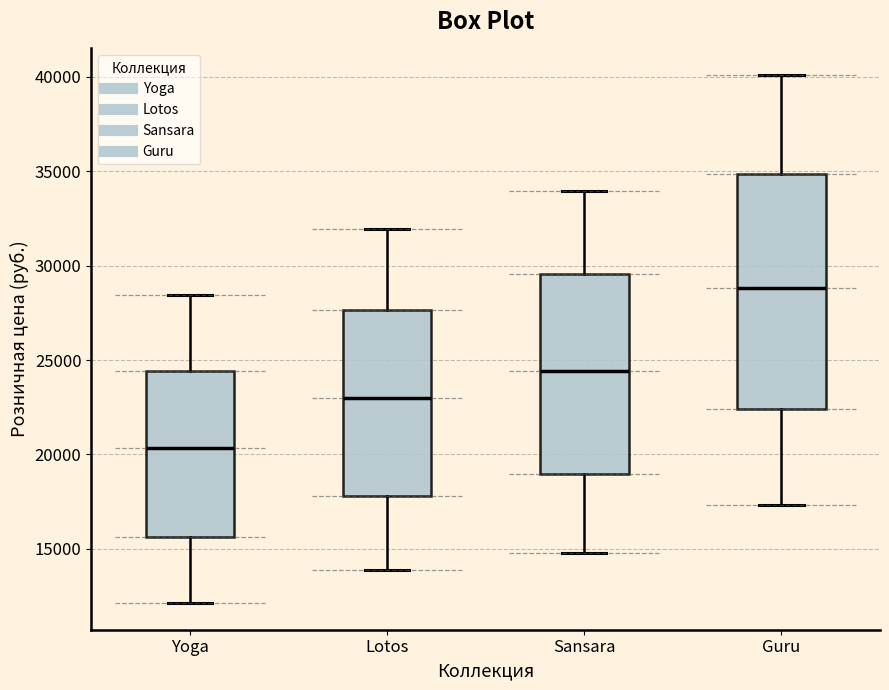

Reading left to right, transcribe this box plot: for each box, give where its median line is, the range the box spans, and where its two whiskers end, as read against the y-axis. The values are not printed on the chart, so give them approximately, as read against the axis.

Yoga: median 20500, box 15500 to 24500, whiskers 12000 to 28500
Lotos: median 23000, box 18000 to 27500, whiskers 14000 to 32000
Sansara: median 24500, box 19000 to 29500, whiskers 15000 to 34000
Guru: median 29000, box 22500 to 35000, whiskers 17500 to 40000